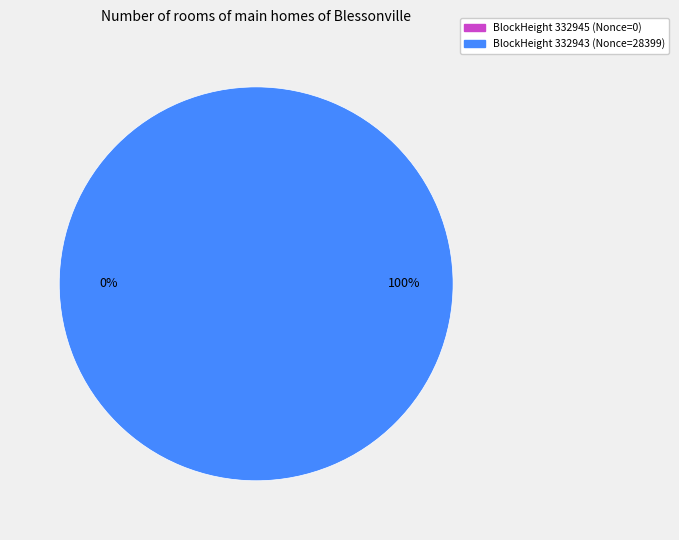

Does 332945 account for over 50% of the chart?

No